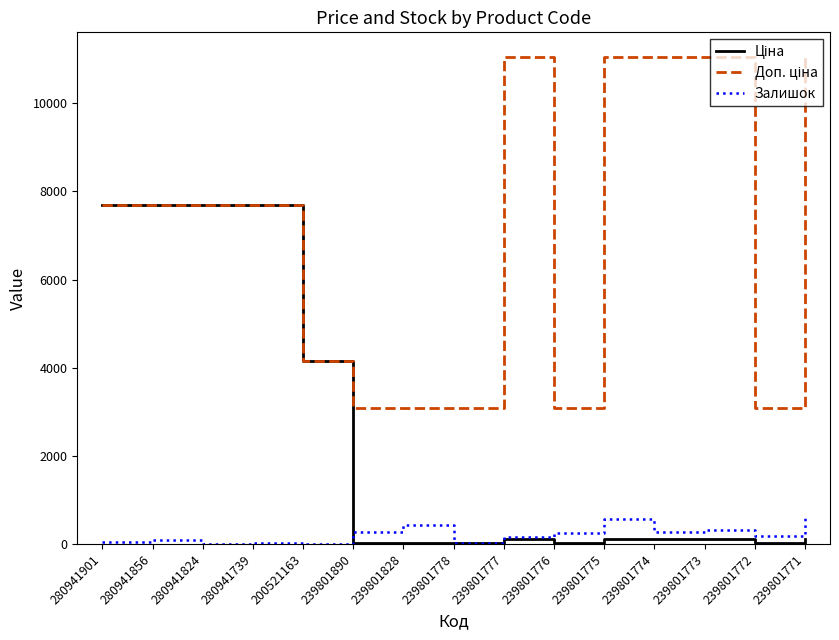

At how many categories does at least one series exceed 9632?

5